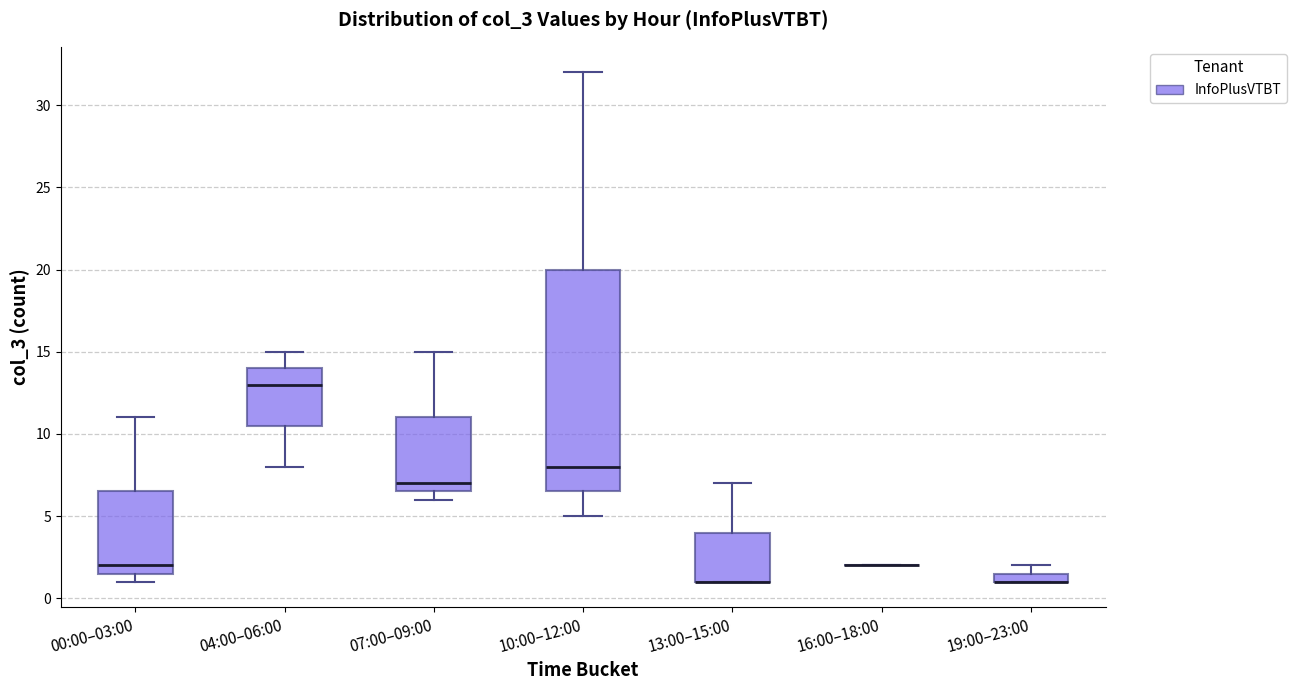

Comparing the boxes themselves (not the whiskers), which one is the tallest?

10:00–12:00